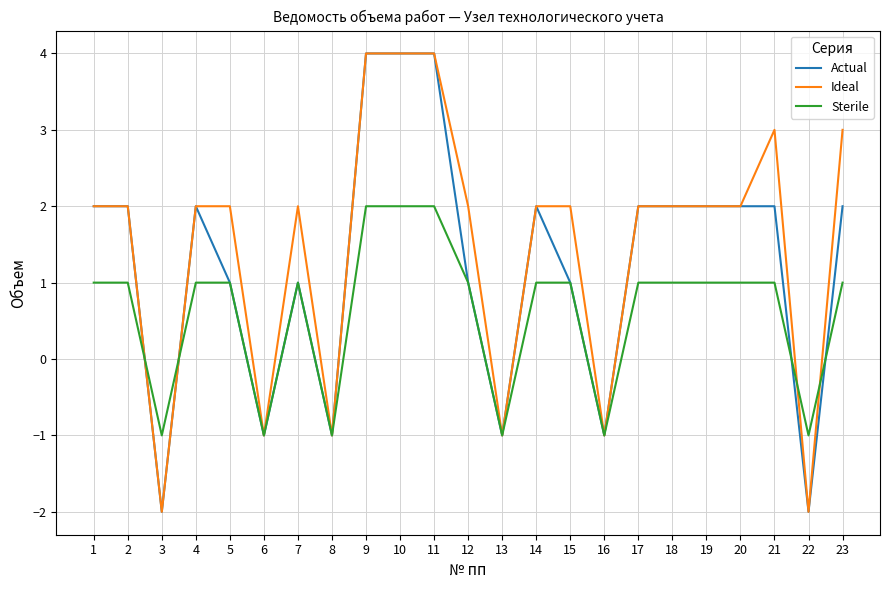

What are all the series names shown in the legend?

Actual, Ideal, Sterile